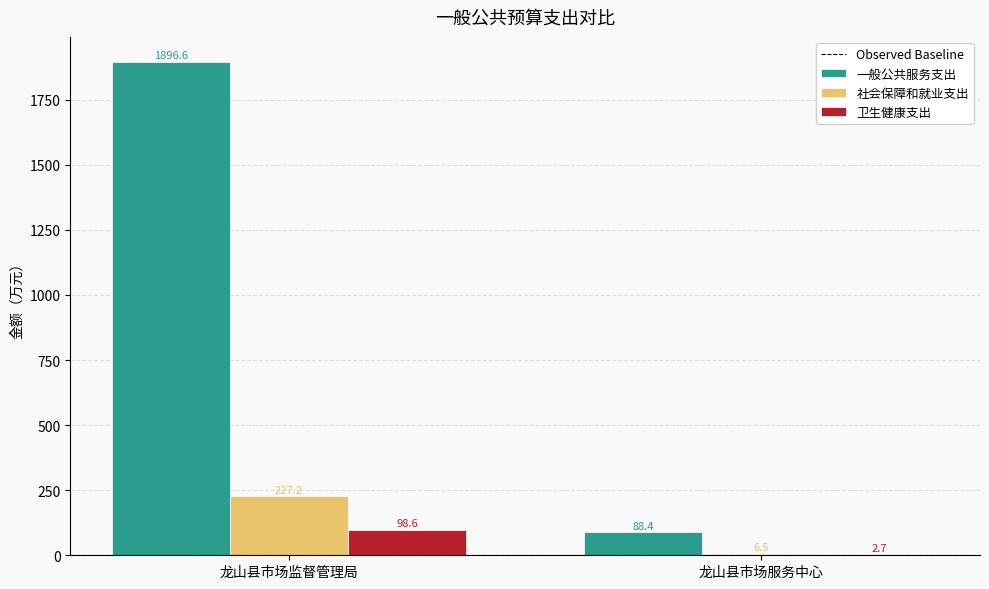

How many groups of bars are there?

2